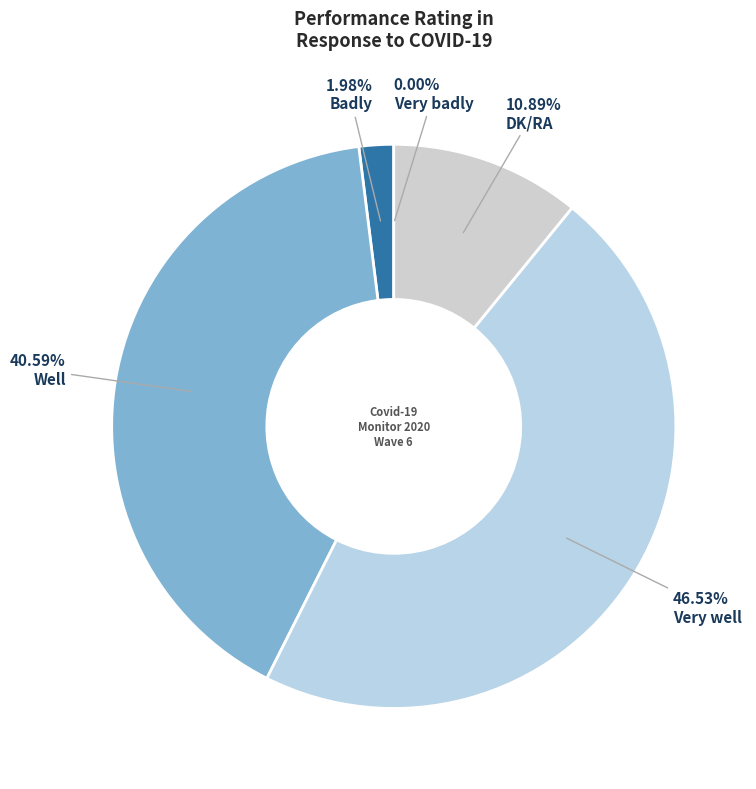

To the nearest percent, what is the combined percentage of Very well and Very badly?

47%